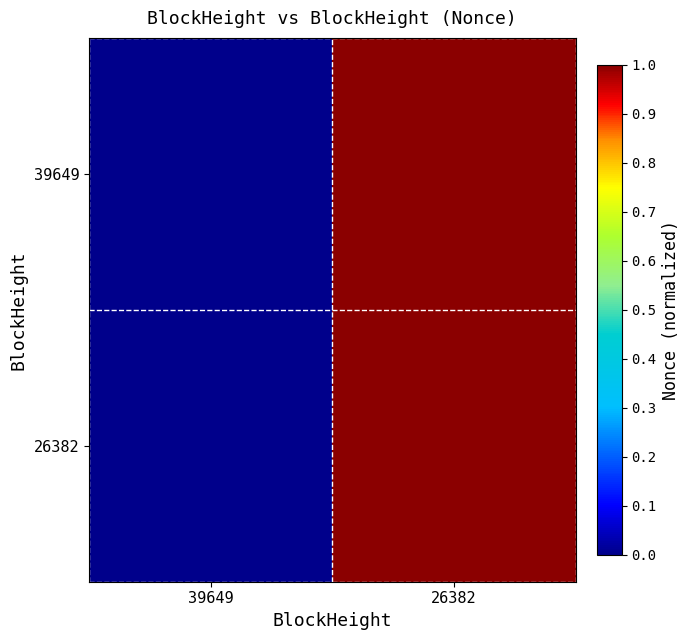

Reading left to right, extract all data points from this chart.

39649: 39649=0	26382=1
26382: 39649=0	26382=1